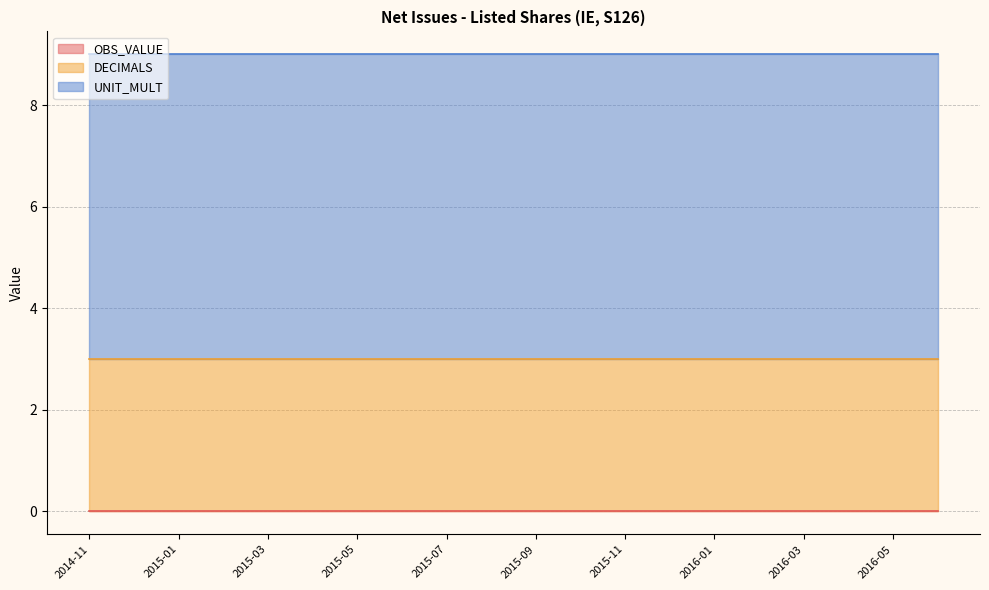

Is the value of UNIT_MULT at 2015-04 greater than the value of DECIMALS at 2015-12?

Yes